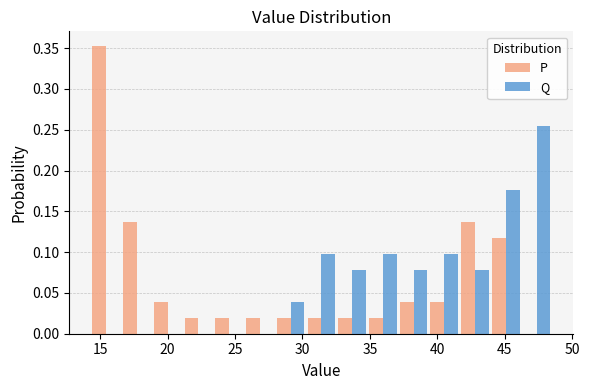

Reading left to right, transcribe this chart: for each range on the x-axis, give the height of each series' bar. Neither the bar edges nor the heights are printed on the chart, so give them approximately, as read against the axes.

14.5 to 16.5: P=0.355	Q=0
16.5 to 19.0: P=0.135	Q=0
19.0 to 21.0: P=0.040	Q=0
21.0 to 23.5: P=0.020	Q=0
23.5 to 25.5: P=0.020	Q=0
25.5 to 28.0: P=0.020	Q=0
28.0 to 30.5: P=0.020	Q=0.040
30.5 to 32.5: P=0.020	Q=0.100
32.5 to 35.0: P=0.020	Q=0.080
35.0 to 37.0: P=0.020	Q=0.100
37.0 to 39.5: P=0.040	Q=0.080
39.5 to 41.5: P=0.040	Q=0.100
41.5 to 44.0: P=0.135	Q=0.080
44.0 to 46.0: P=0.120	Q=0.175
46.0 to 48.5: P=0	Q=0.255